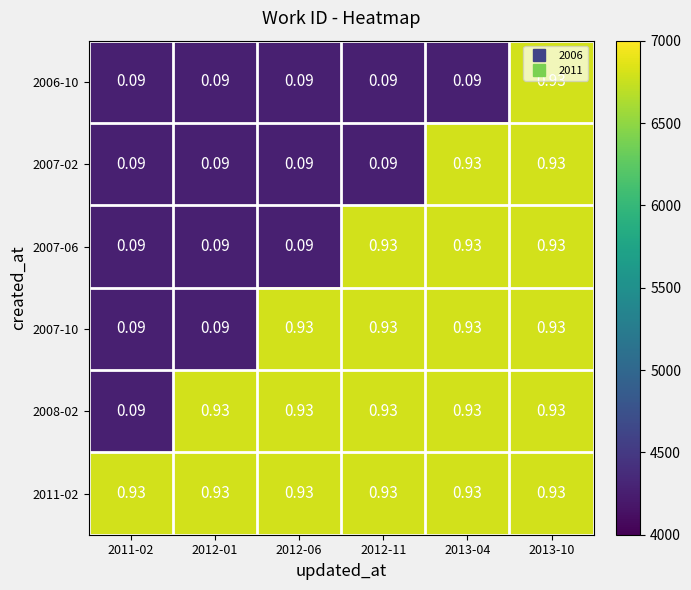

Is the value of 2006-10 at 2013-04 greater than the value of 2011-02 at 2012-11?

No